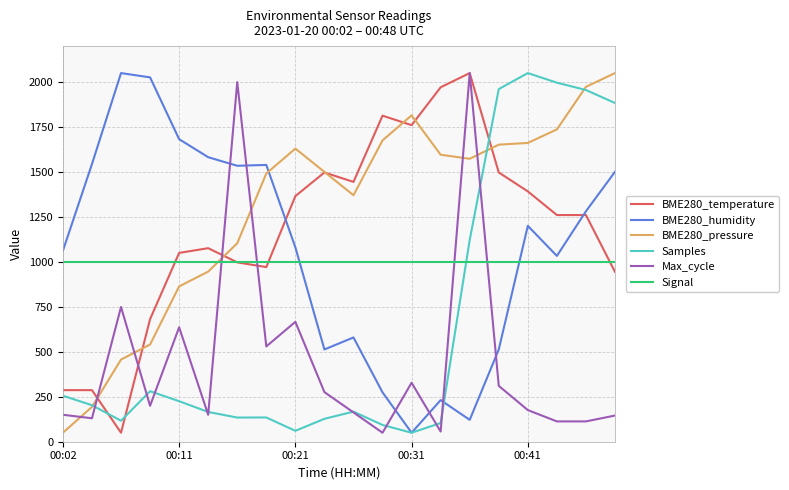

True or false: BME280_humidity and BME280_temperature cross at least once.

True